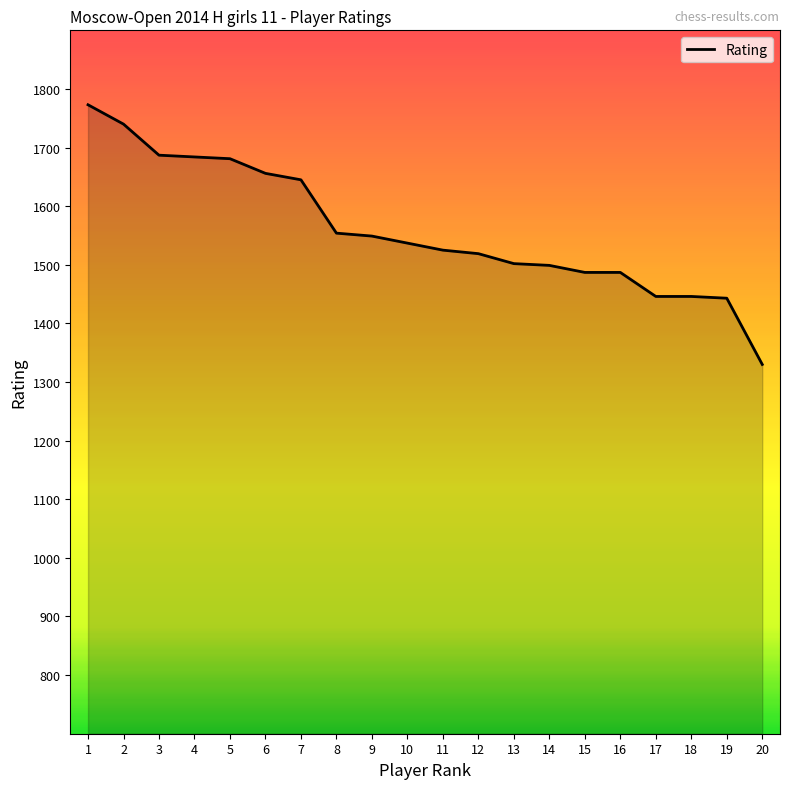

What is the ratio of the value at 3 to the value at 20?

1.3